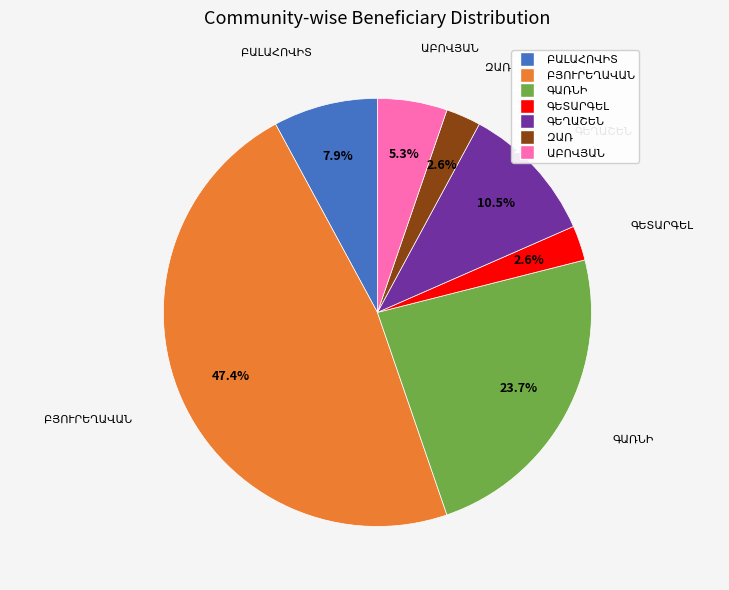

To the nearest percent, what is the average slice percentage?

14%